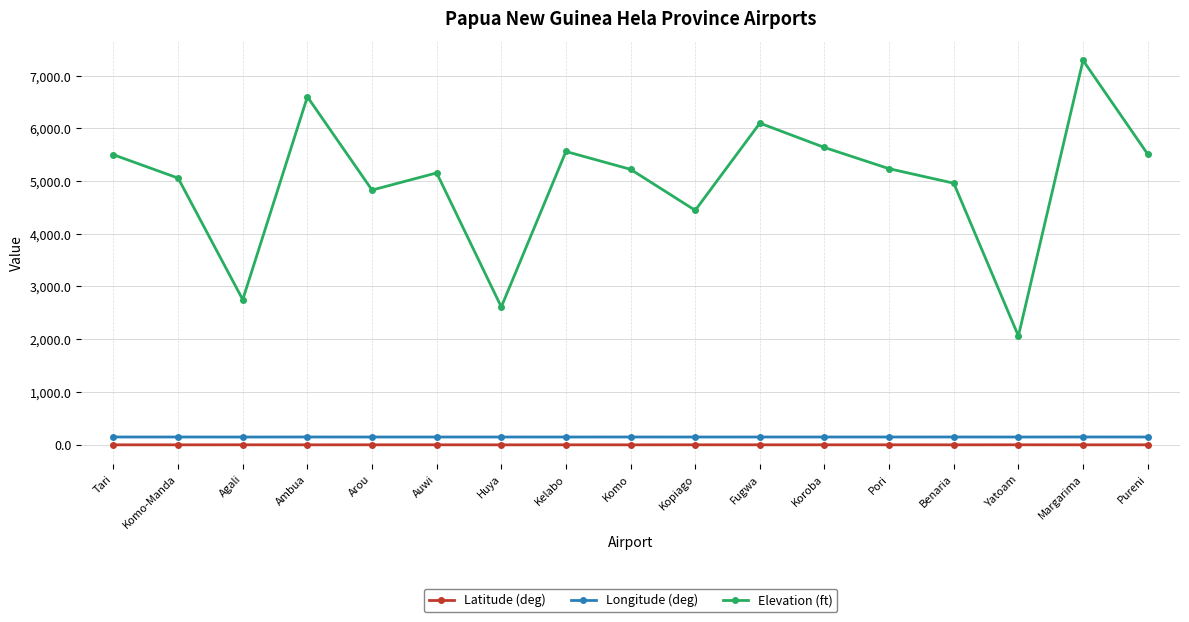

True or false: Longitude (deg) has more than 2 points higher than both neighbors.

True